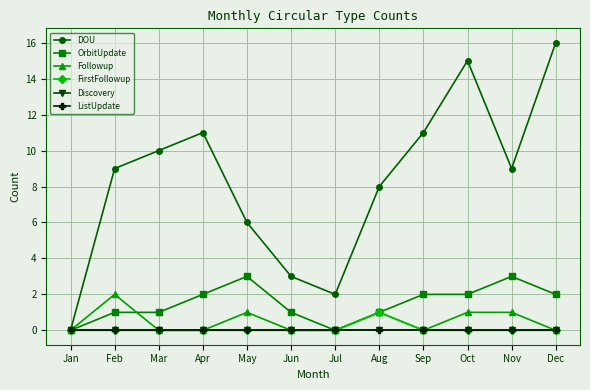

True or false: DOU and FirstFollowup intersect in this chart.

False